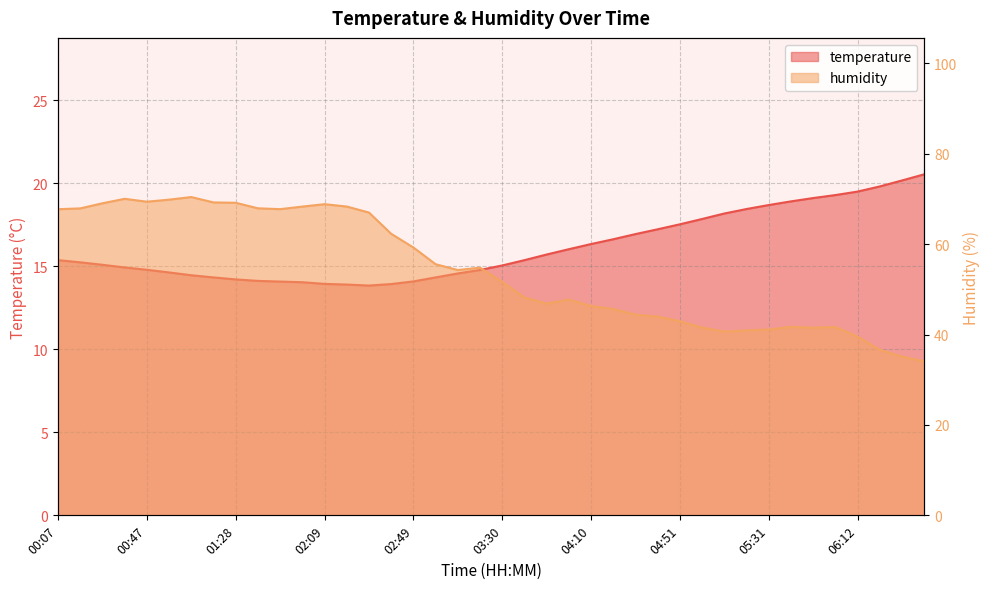

What is the greatest value displayed?

70.4